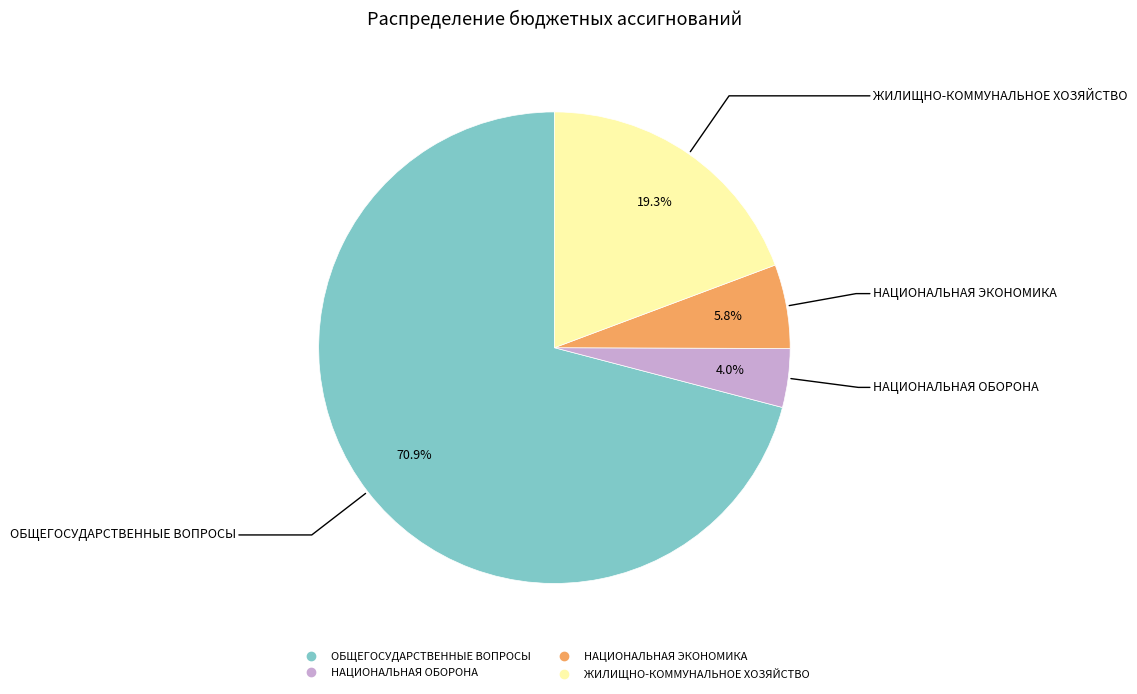

How much of the chart is everything except НАЦИОНАЛЬНАЯ ОБОРОНА?

96.0%